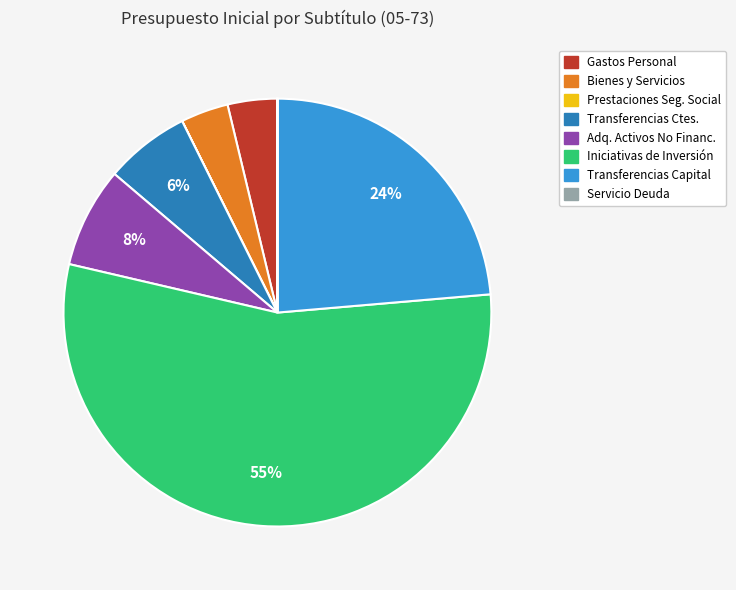

To the nearest percent, what is the average slice percentage?

12%